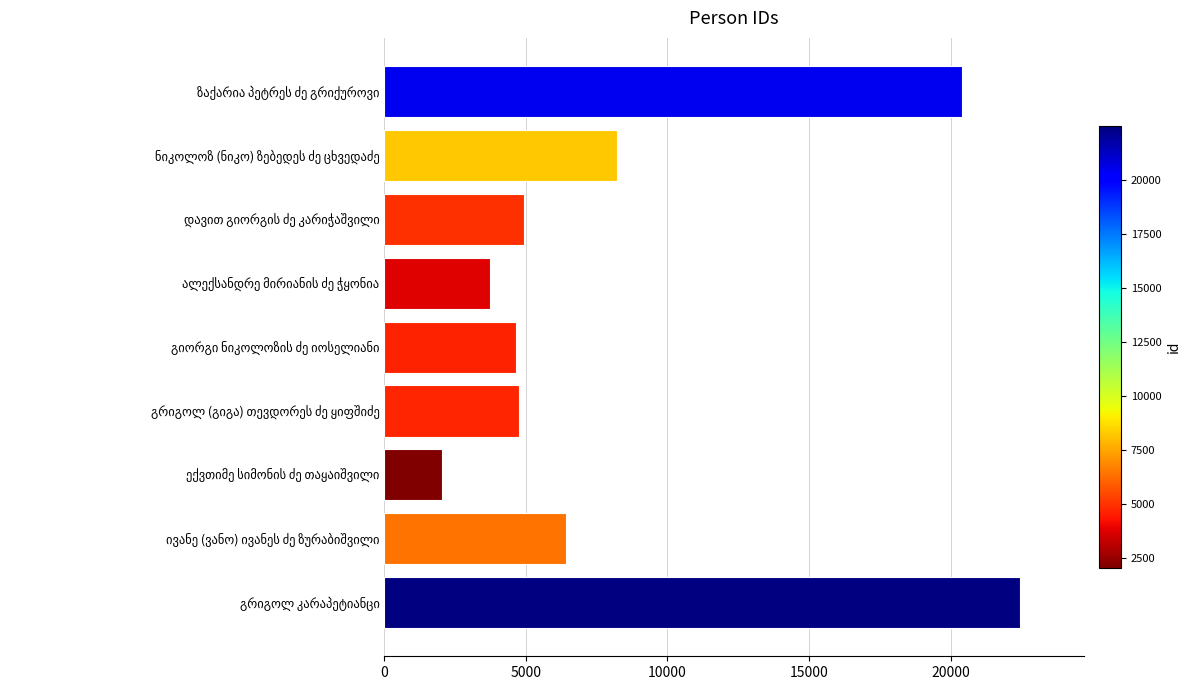

What is the maximum value shown in the chart?

22468